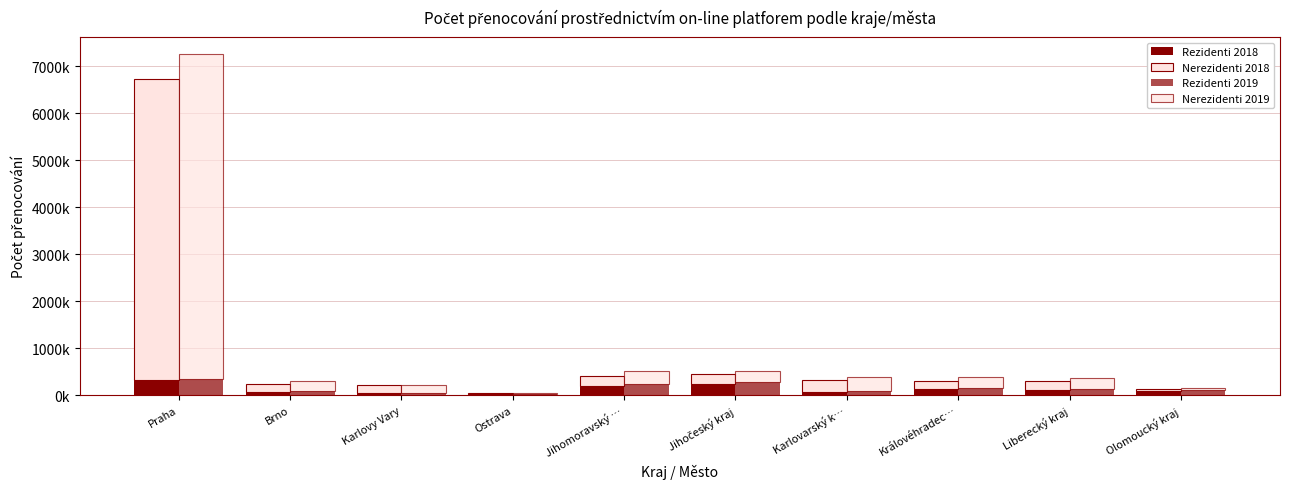

Which series has the largest total across all categories?

Nerezidenti 2019